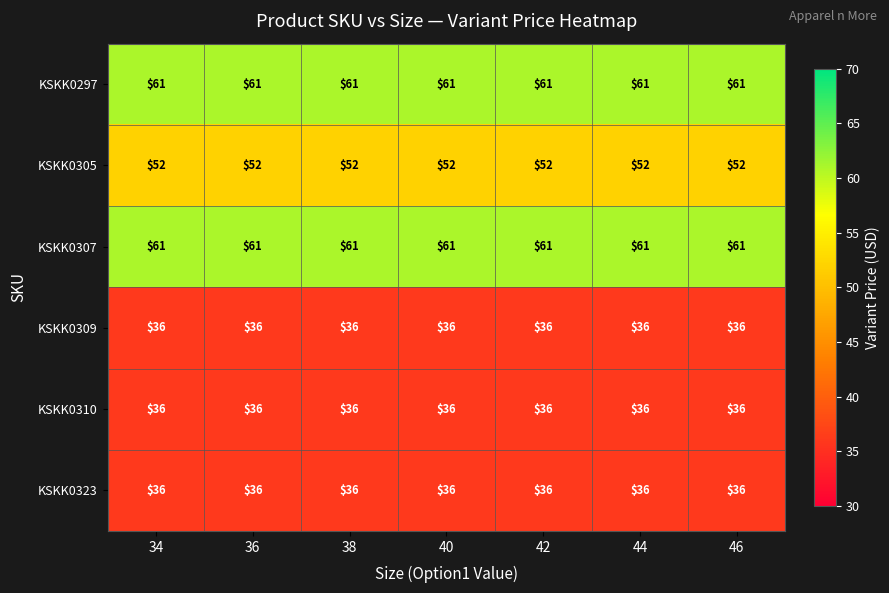

What is the total value across all series at 42?

282